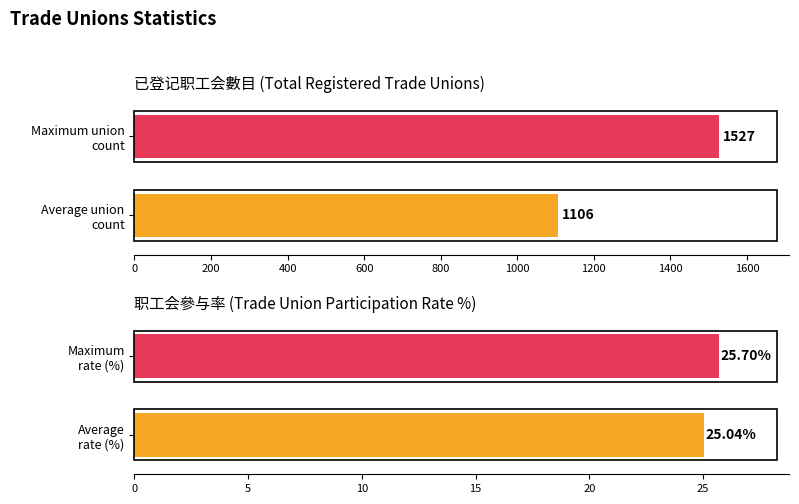

Is it true that Average utilization equals 8.2 at 2016?

False